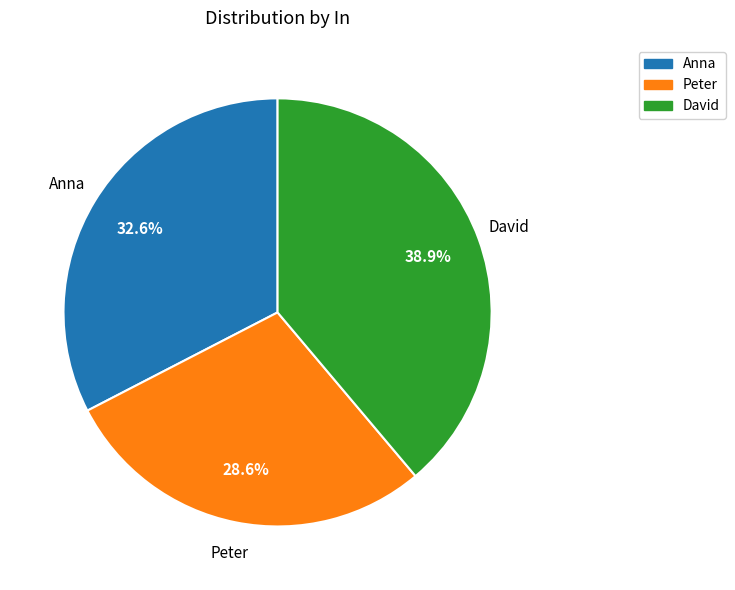

To the nearest percent, what portion does Anna represent?

33%